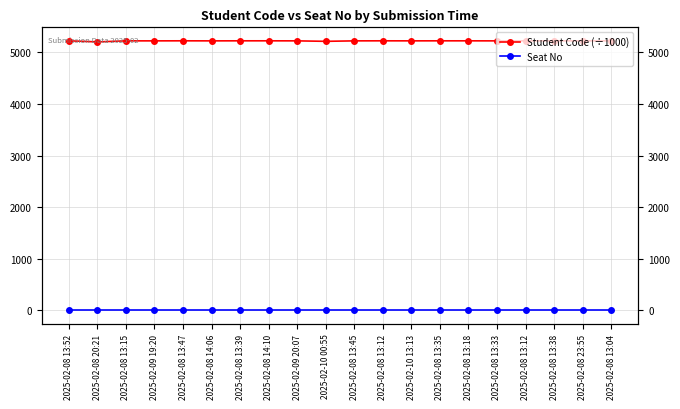

At which category is the sum across all series the highest?

2025-02-08 13:47